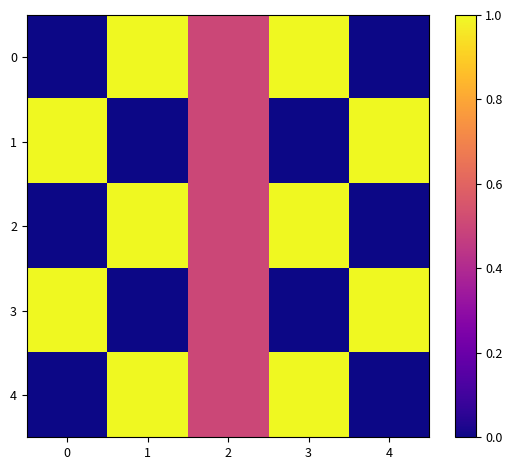

At how many categories does at least one series exceed 0?

5